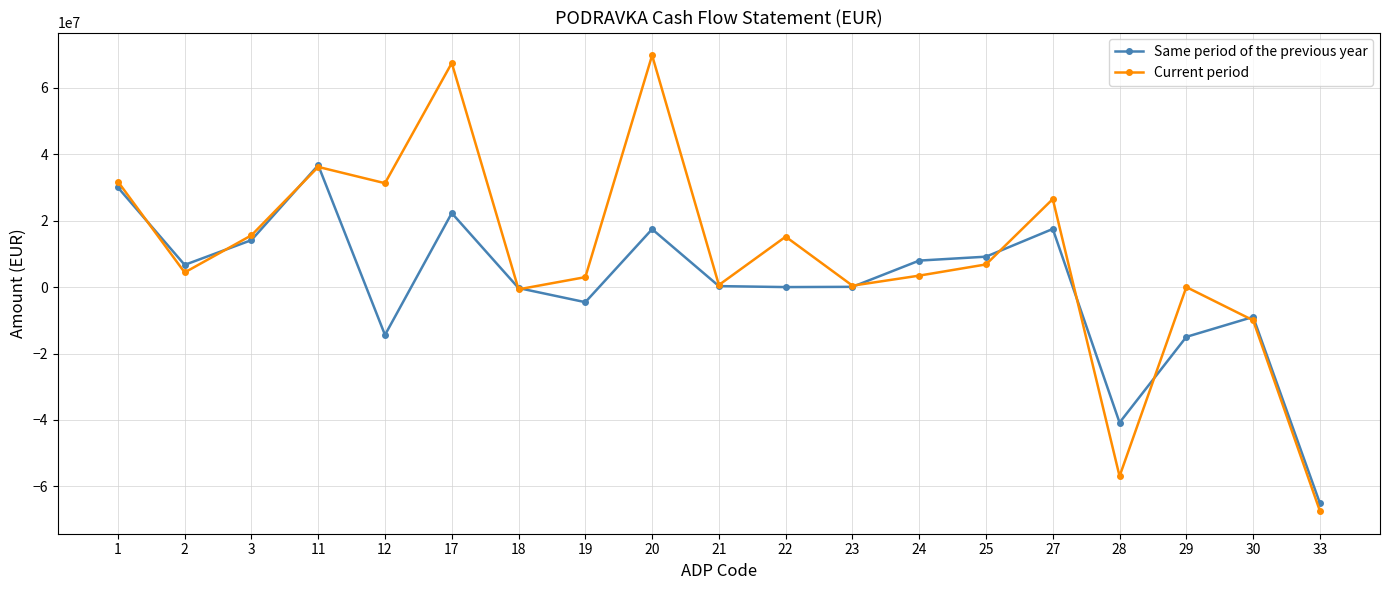

What is the total value across all series at 11?

72851251